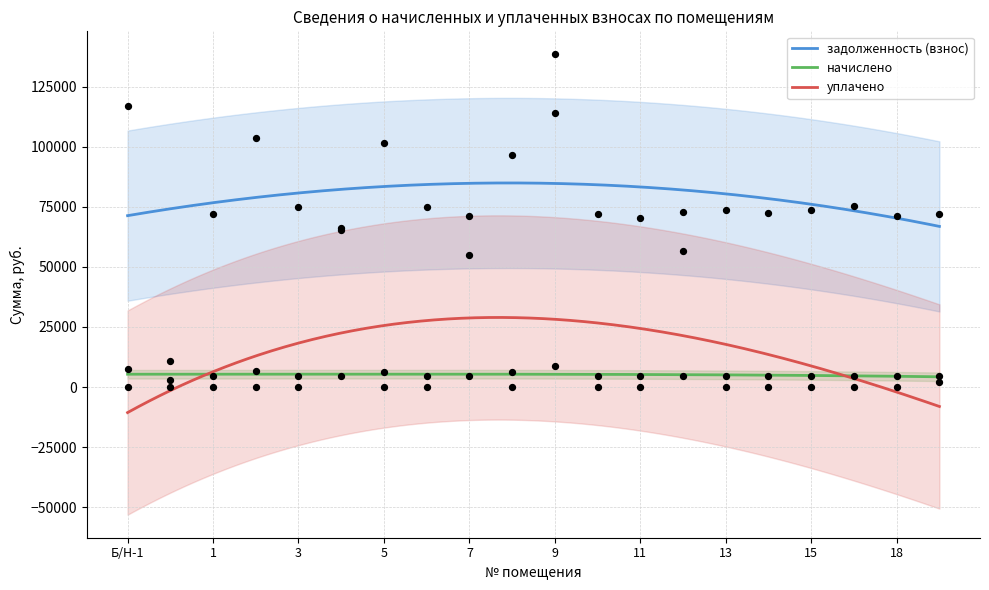

True or false: уплачено and задолженность (взнос) cross at least once.

False